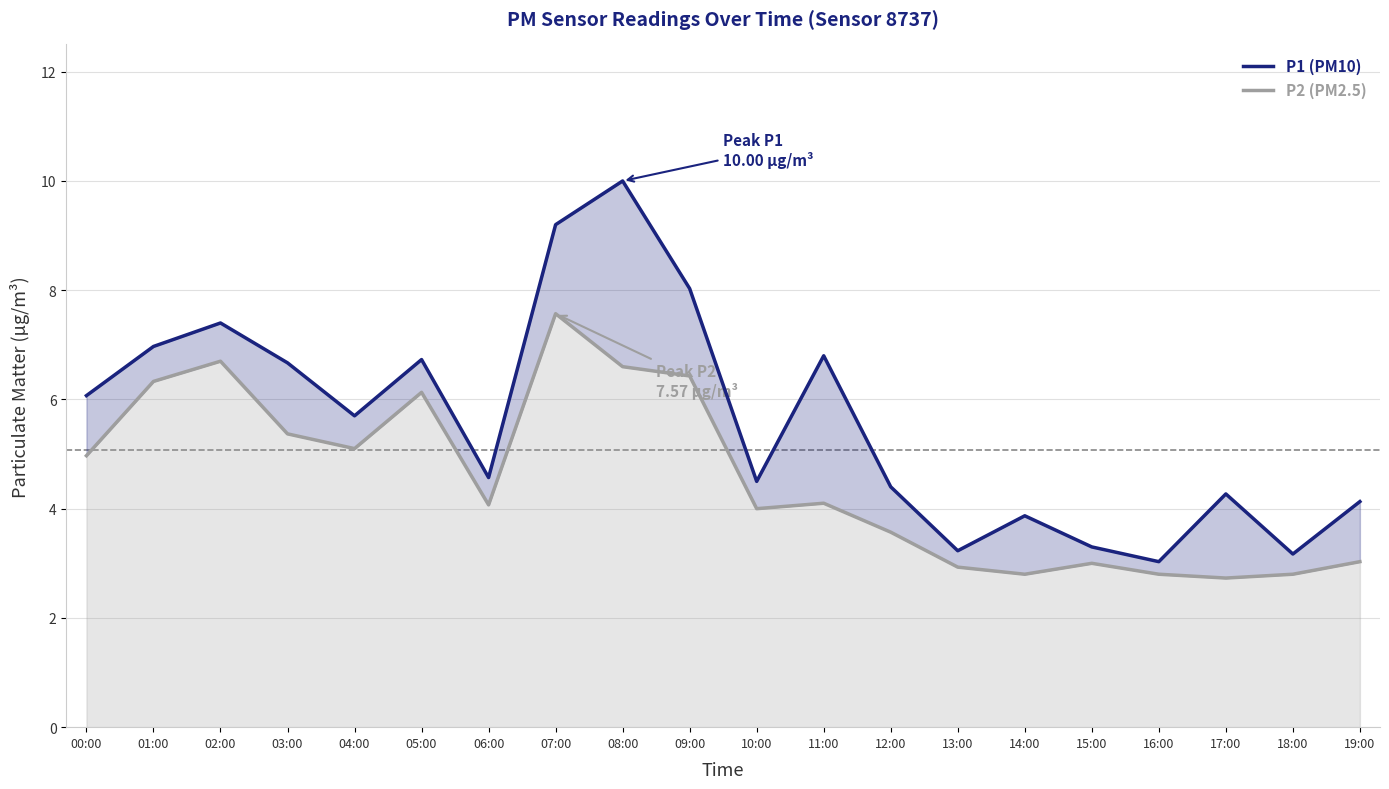

Where is P1 (PM10) nearest to the value 6?

00:00